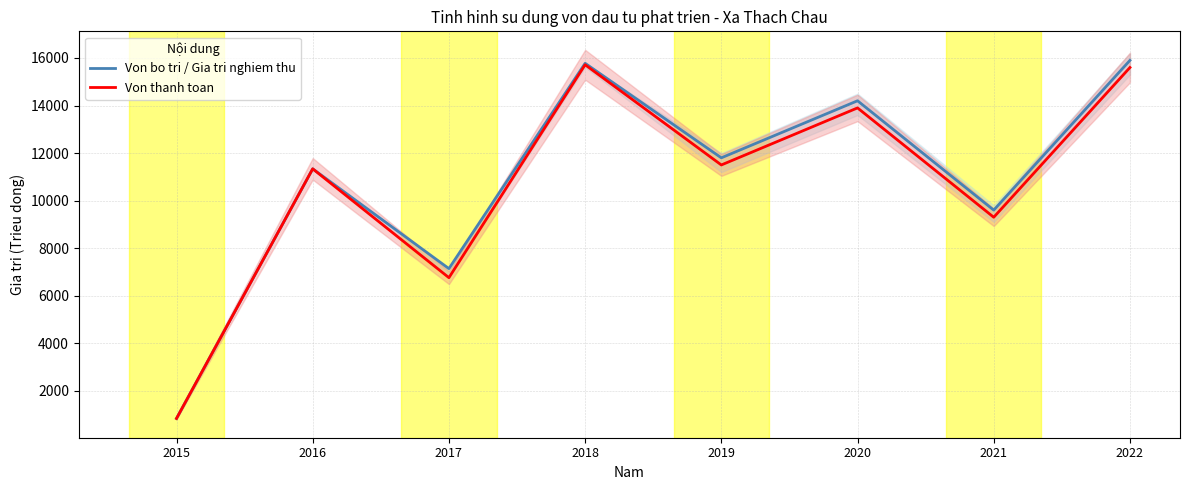

True or false: Von bo tri / Gia tri nghiem thu and Von thanh toan intersect in this chart.

False